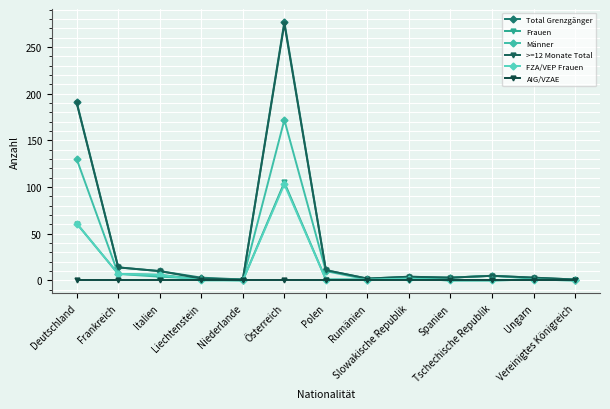

The value of AIG/VZAE at Italien is 0. True or false?

True